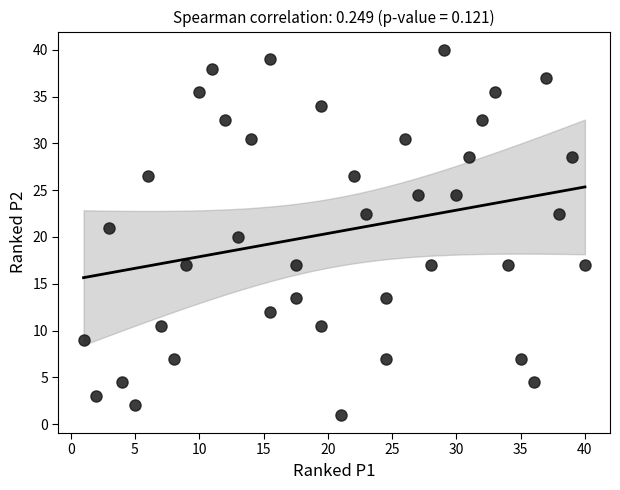

What is the range of Y values (max minus min)?

39.0